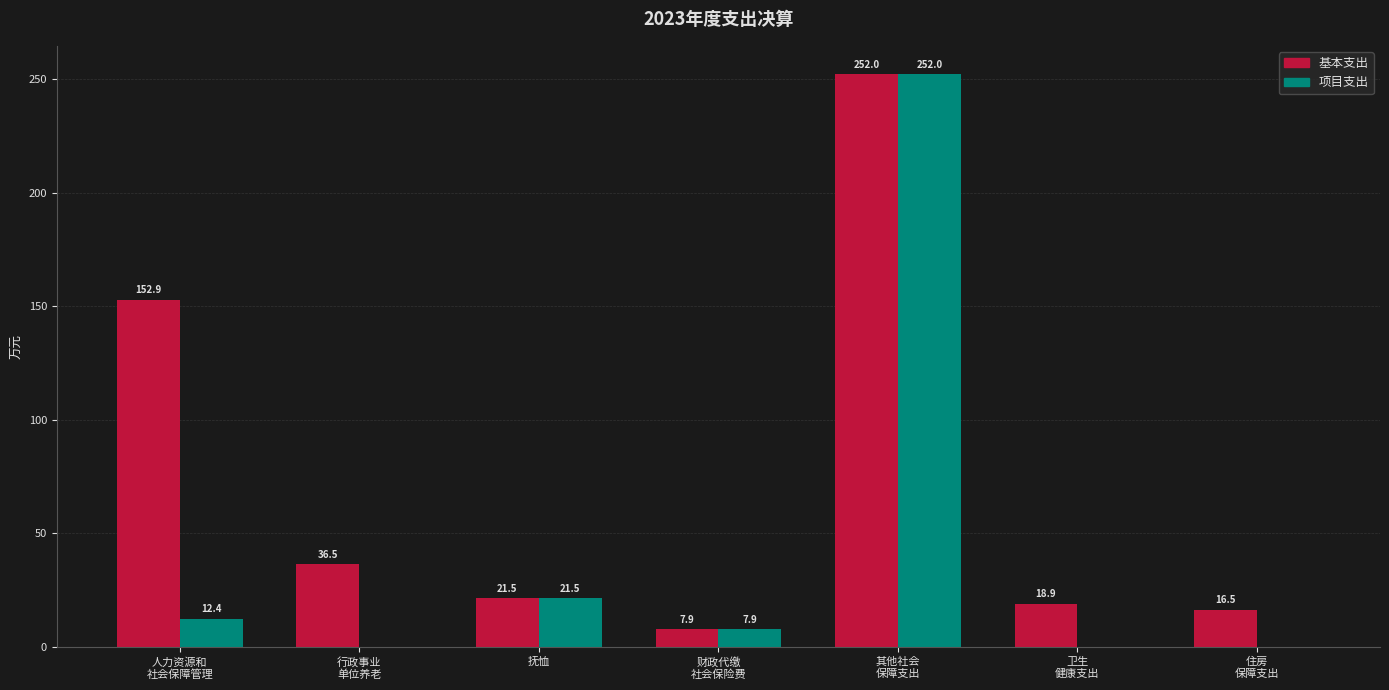

Are the bars grouped side by side (vs. stacked)?

Yes